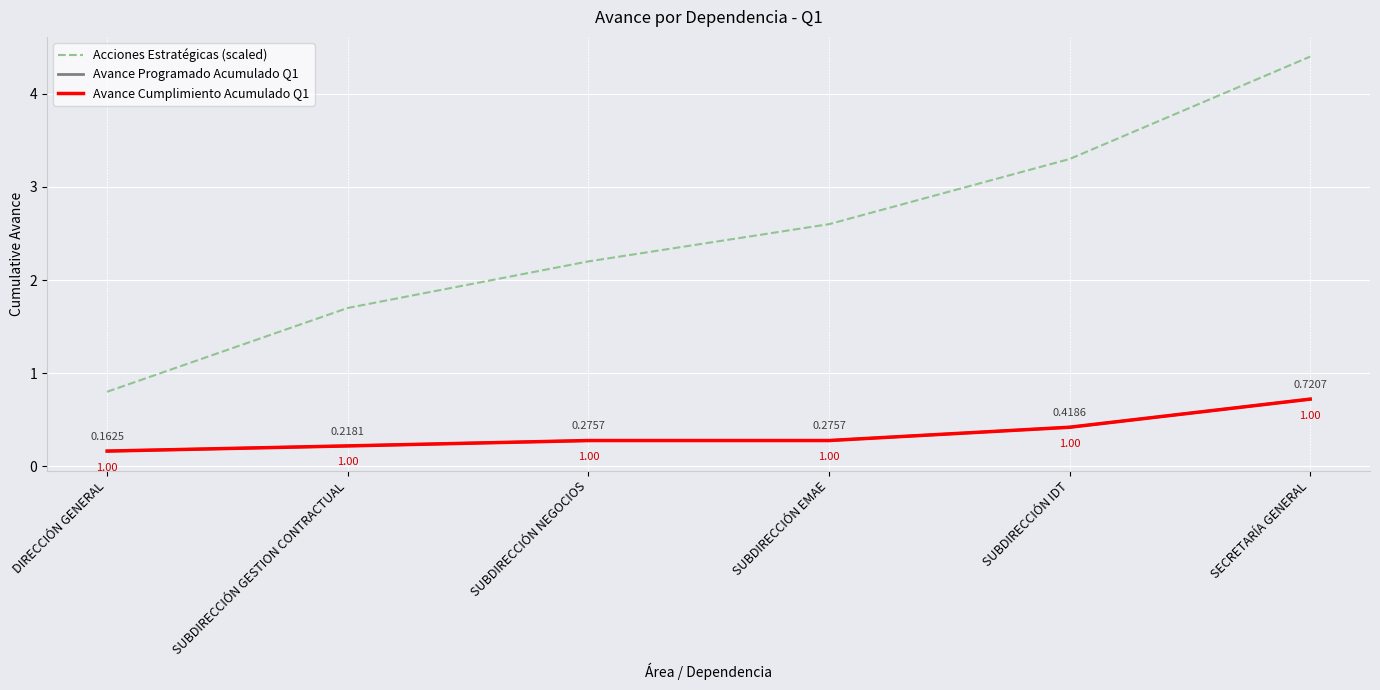

What is the minimum value shown in the chart?

0.2